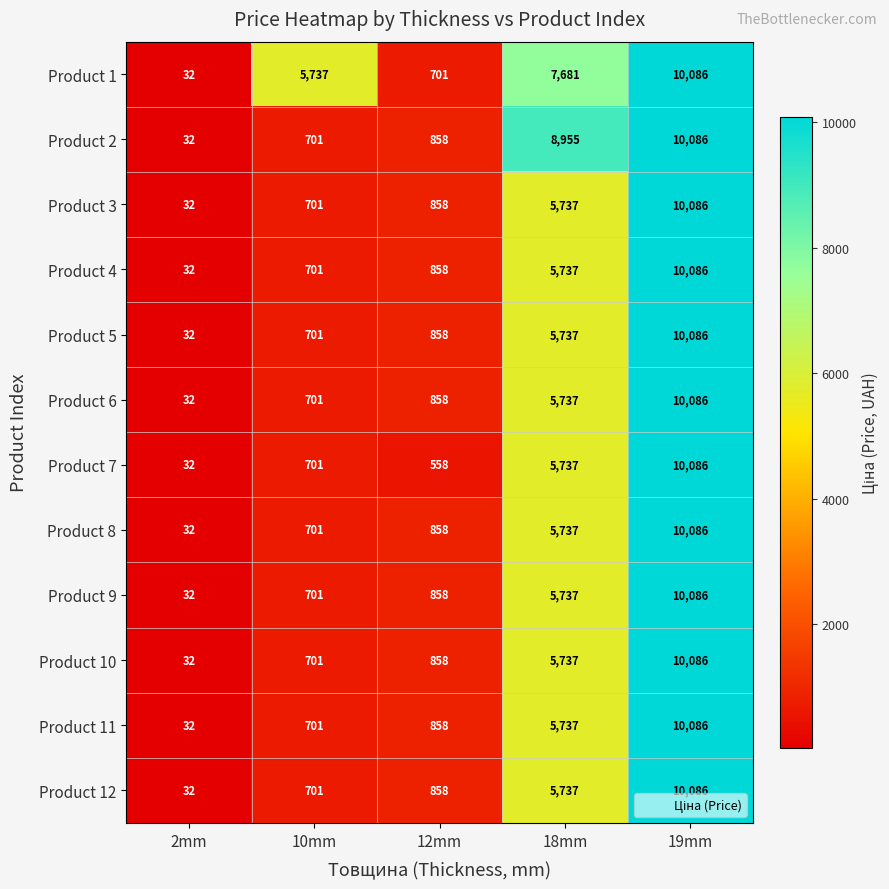

The Product 12 series shows 945 at 10mm. True or false?

False